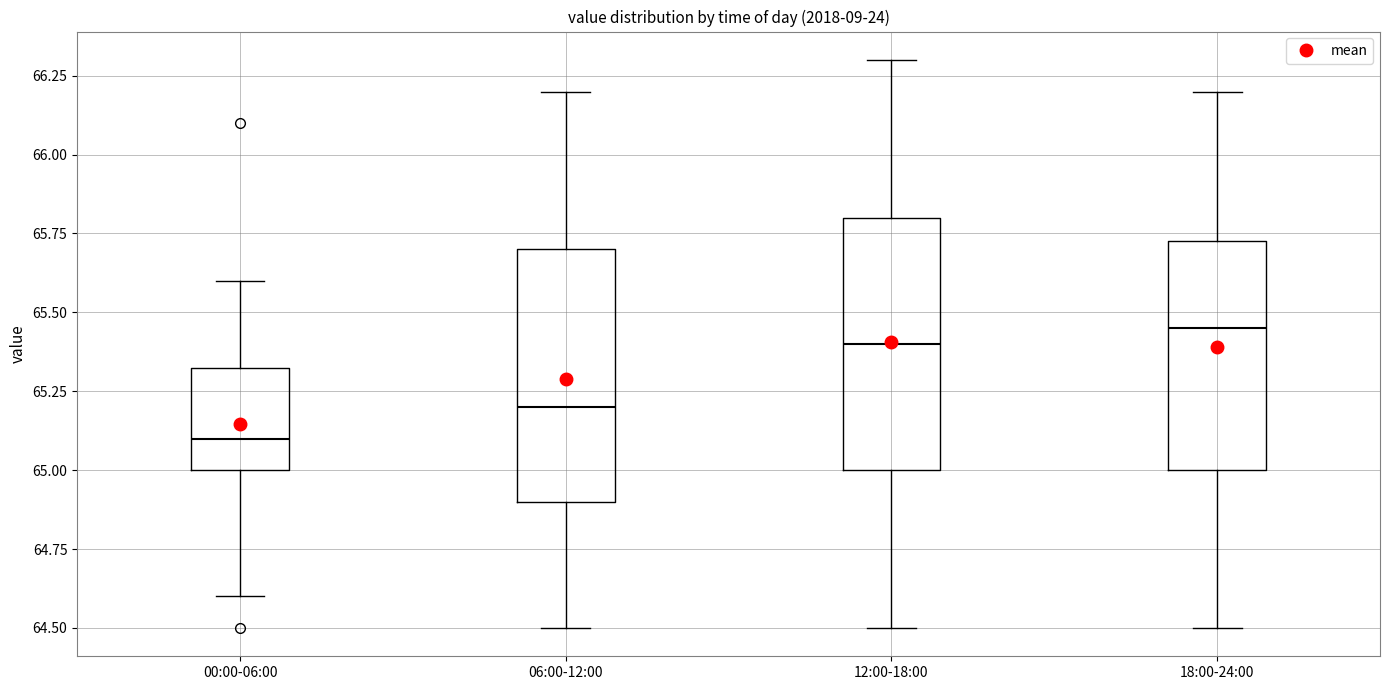

Reading left to right, transcribe this box plot: for each box, give where its median line is, the range the box spans, and where its two whiskers end, as read against the y-axis. The values are not printed on the chart, so give them approximately, as read against the axis.

00:00-06:00: median 65.10, box 65.00 to 65.35, whiskers 64.60 to 65.60
06:00-12:00: median 65.20, box 64.90 to 65.70, whiskers 64.50 to 66.20
12:00-18:00: median 65.40, box 65.00 to 65.80, whiskers 64.50 to 66.30
18:00-24:00: median 65.45, box 65.00 to 65.75, whiskers 64.50 to 66.20